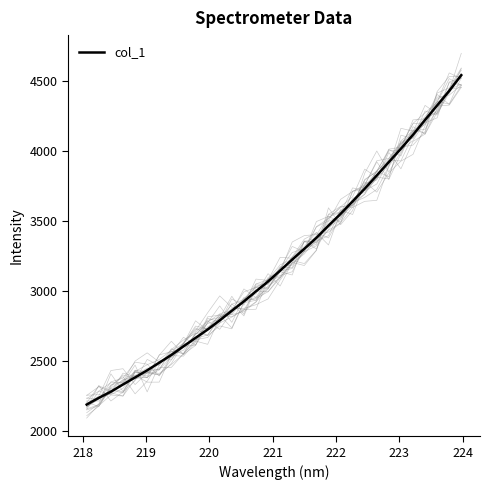

What is the lowest value of the col_1 series?

2189.5